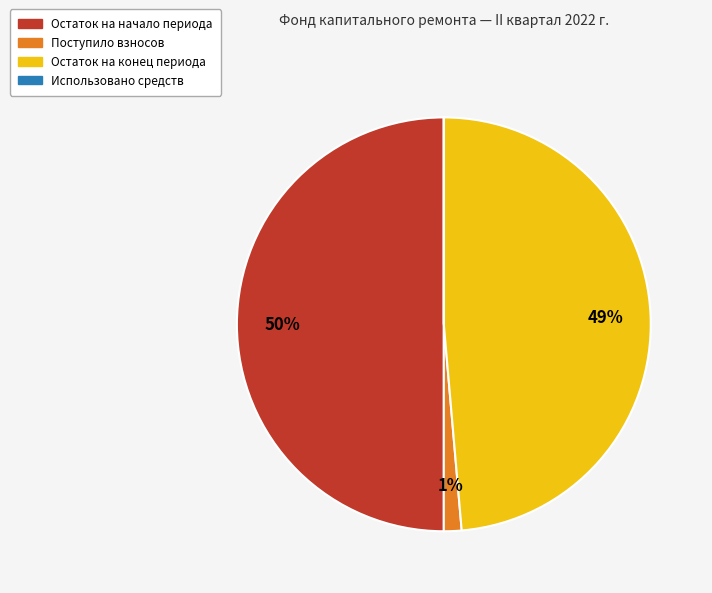

To the nearest percent, what is the difference between the largest and smallest slice percentages?

50%